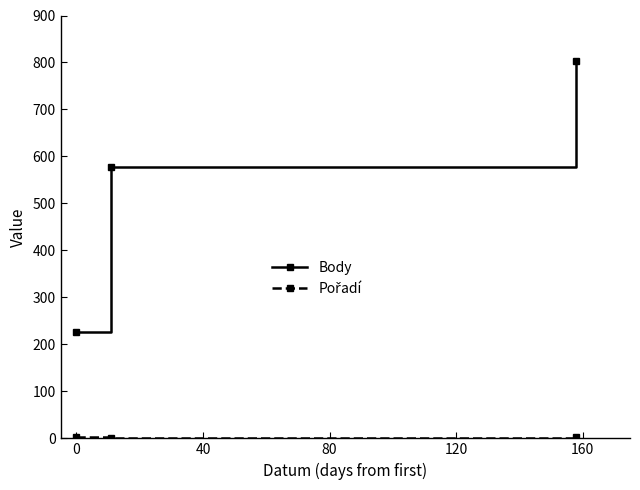

Which series has the largest total across all categories?

Body